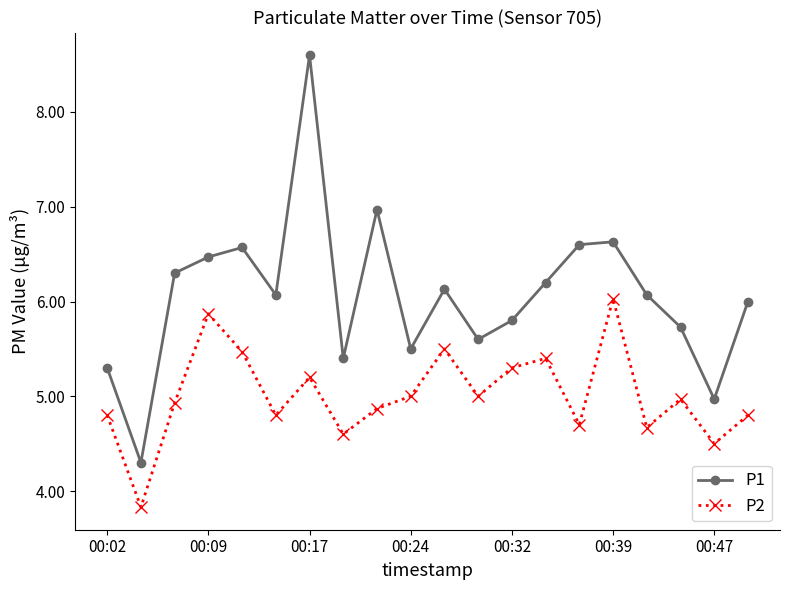

How many data points does each series have?

20